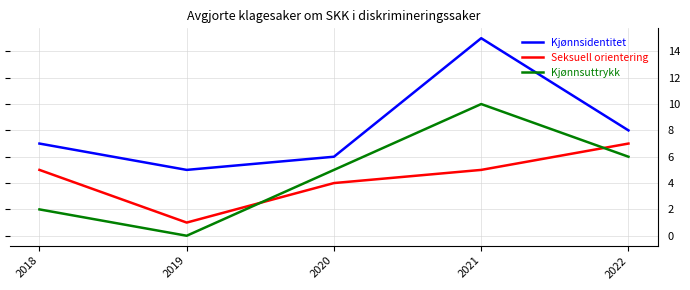

Which category has the lowest value across all series?

2019